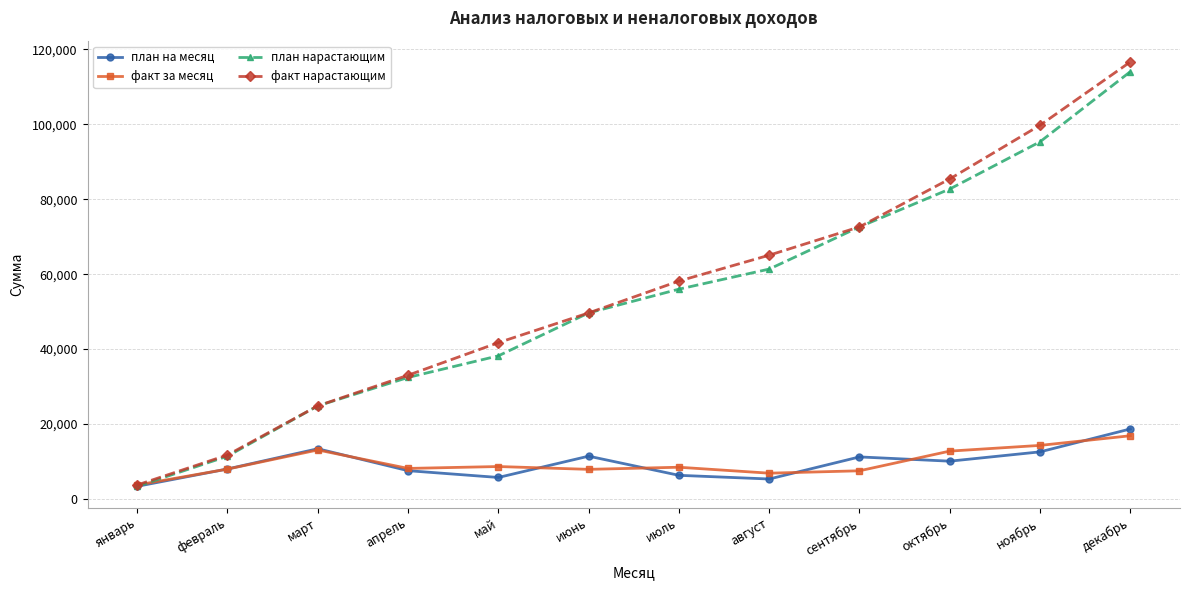

What is the sum of all план на месяц values?

114020.8